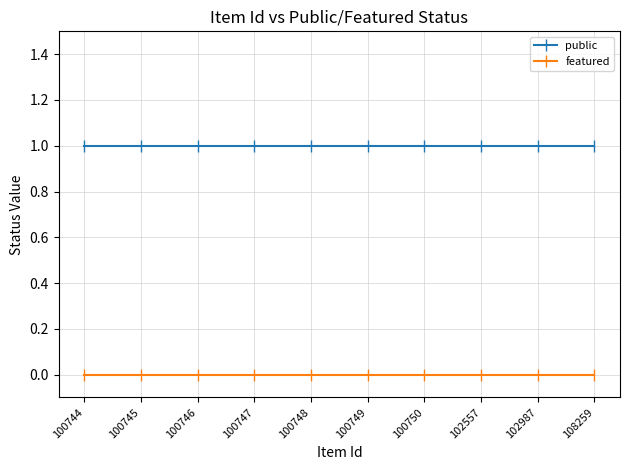

Reading left to right, what are all the values shown in this chart?

public: 100744=1	100745=1	100746=1	100747=1	100748=1	100749=1	100750=1	102557=1	102987=1	108259=1
featured: 100744=0	100745=0	100746=0	100747=0	100748=0	100749=0	100750=0	102557=0	102987=0	108259=0